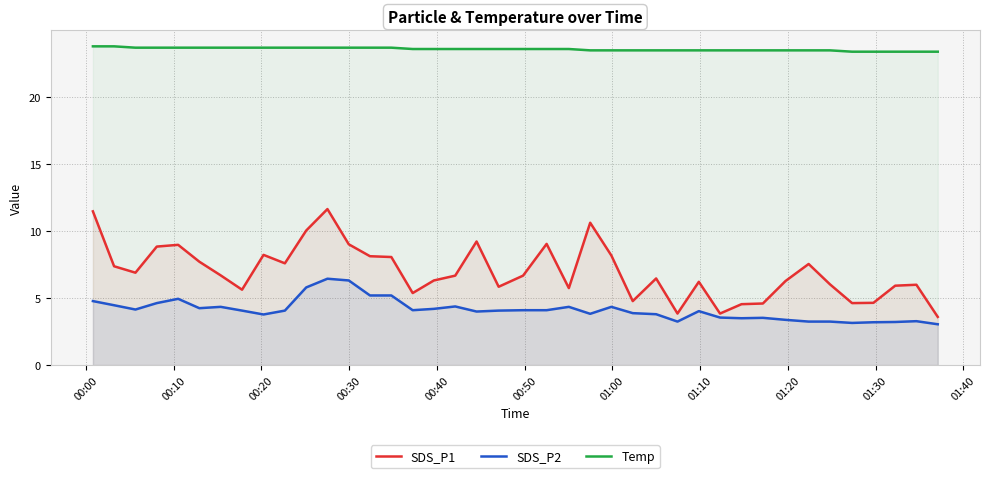

How many series are shown in this chart?

3